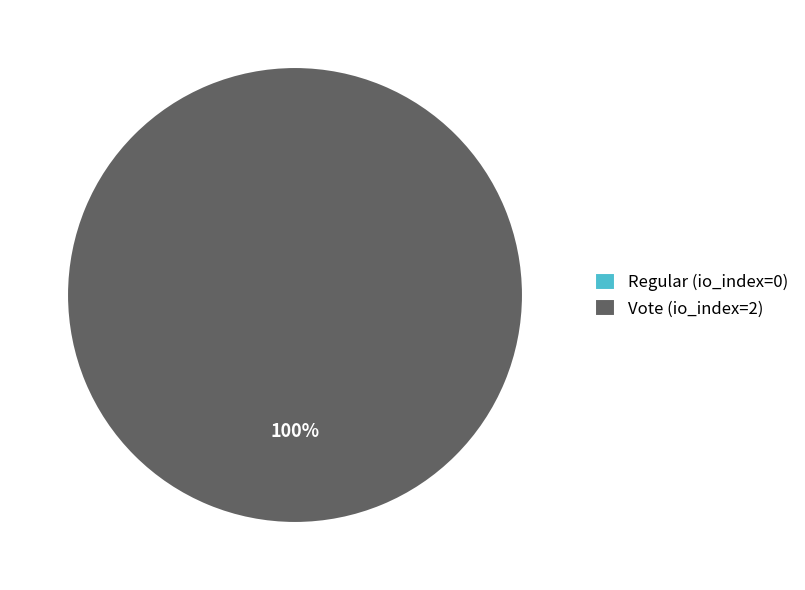

What is the smallest slice in the pie chart?

Regular